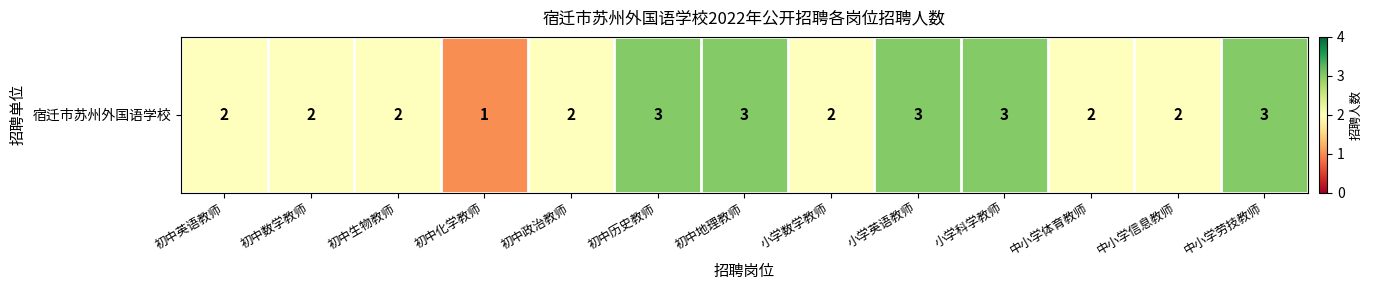

Which has a higher value, 初中政治教师 or 小学科学教师?

小学科学教师